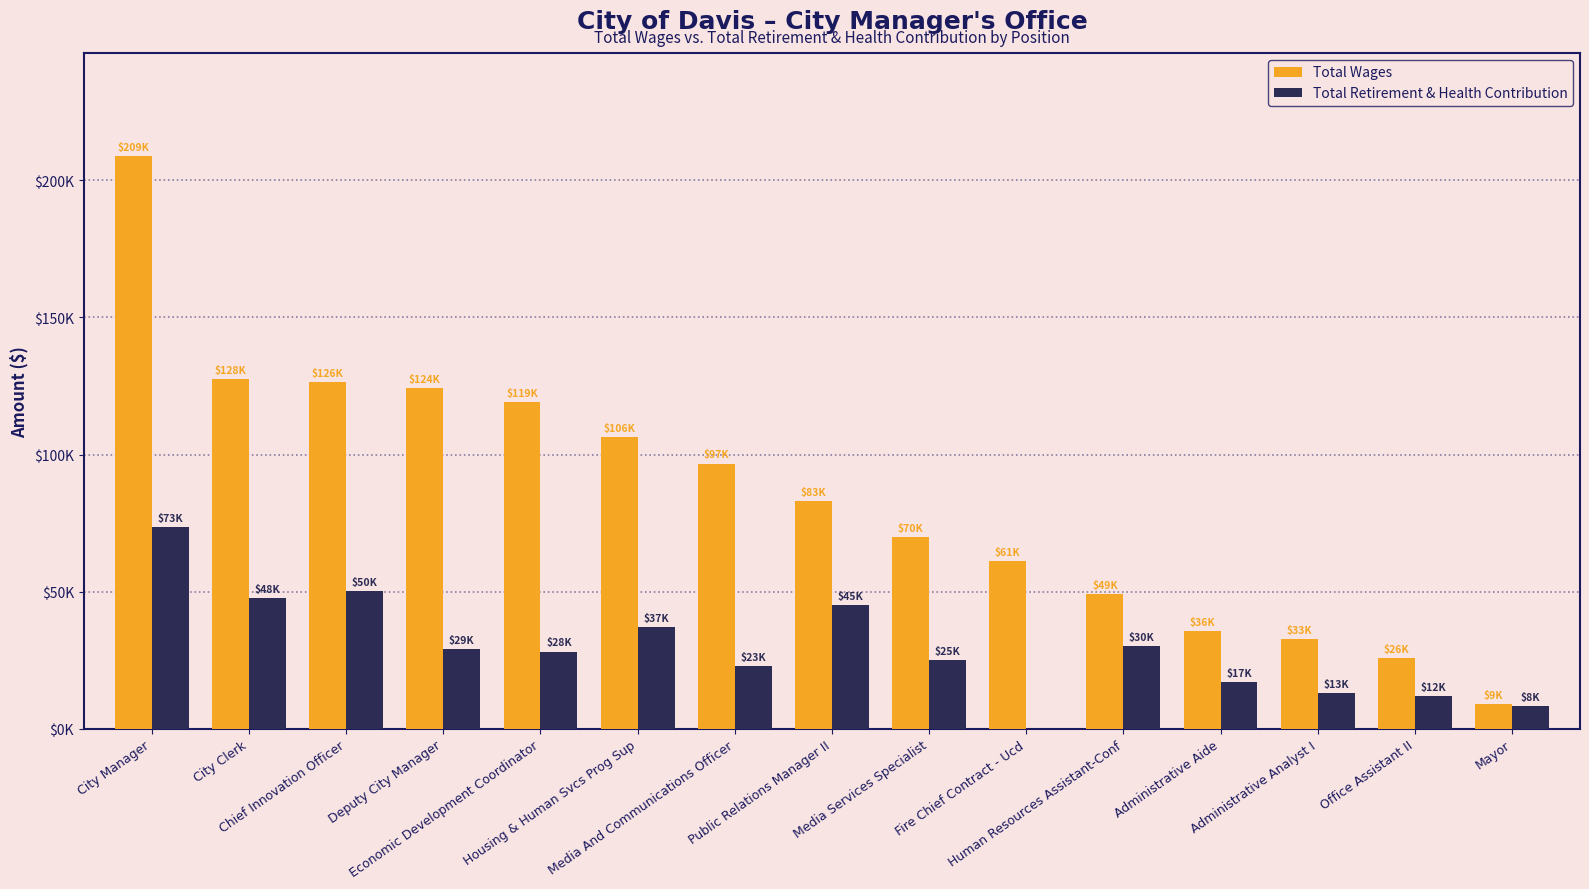

What is the total value across all series at Deputy City Manager?

153322